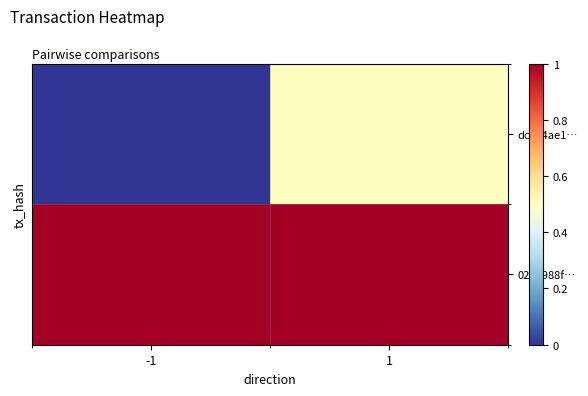

At which category is the sum across all series the highest?

1